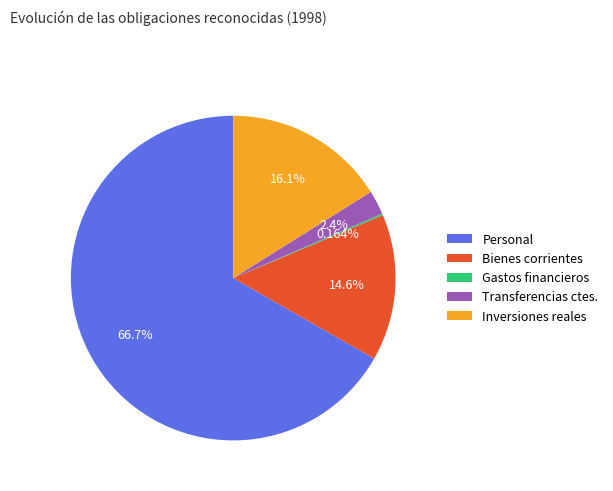

Does any single category account for the majority?

Yes